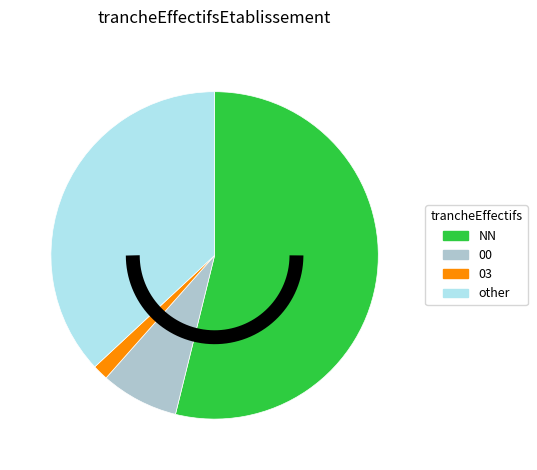

What is the smallest slice in the pie chart?

03